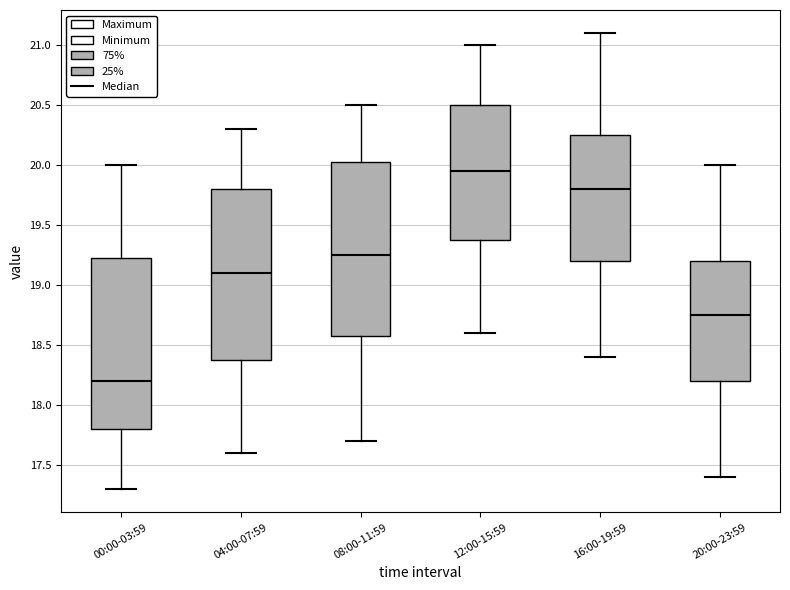

Where is the lower edge of the box for 08:00-11:59 on the y-axis? The values are not printed on the chart, so give them approximately, as read against the axis.

18.60